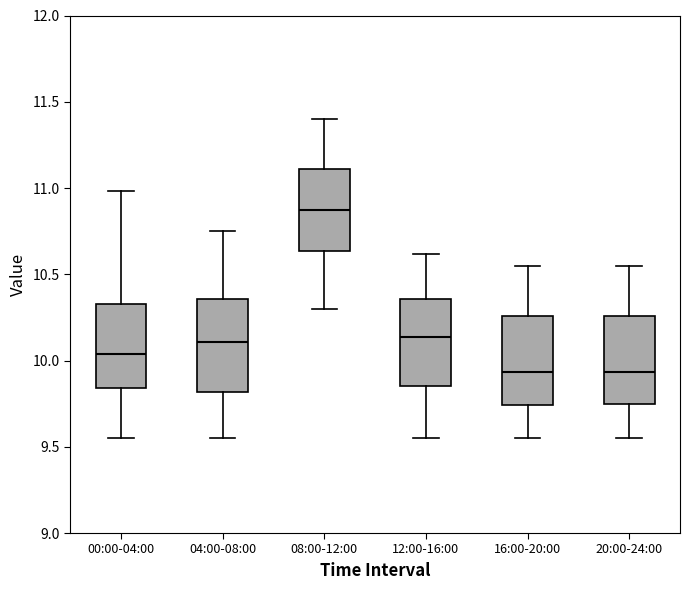

Where is the upper edge of the box for 00:00-04:00 on the y-axis? The values are not printed on the chart, so give them approximately, as read against the axis.

10.35